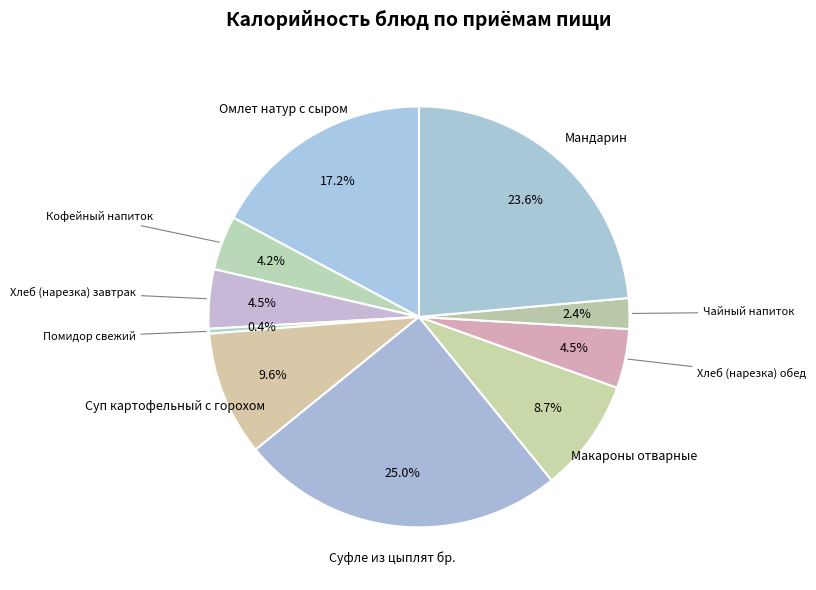

How many slices are in this pie chart?

10